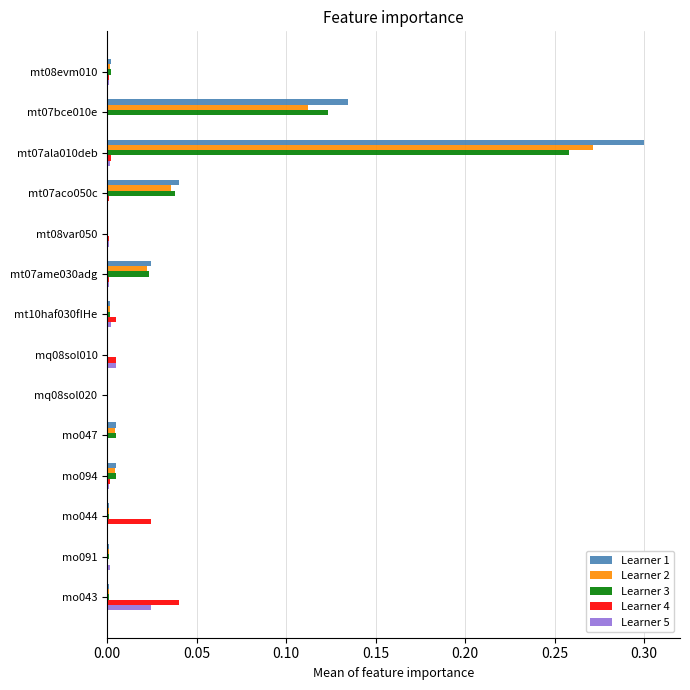

The value of Learner 2 at mo044 is 0.0. True or false?

True